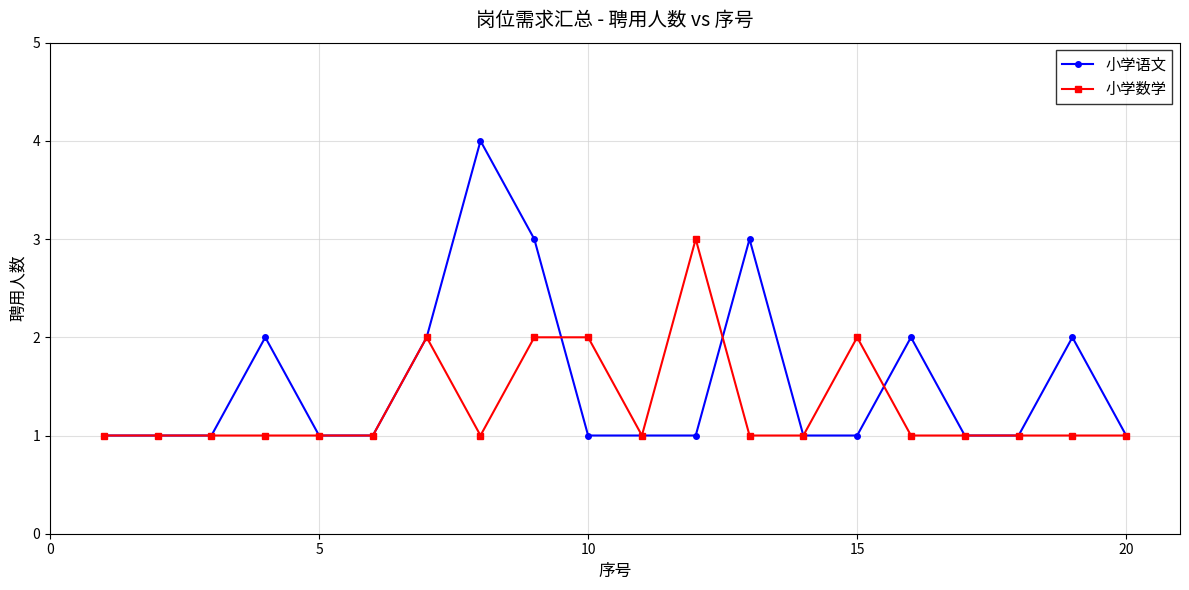

List the series in order of their peak value, lowest first.

小学数学, 小学语文